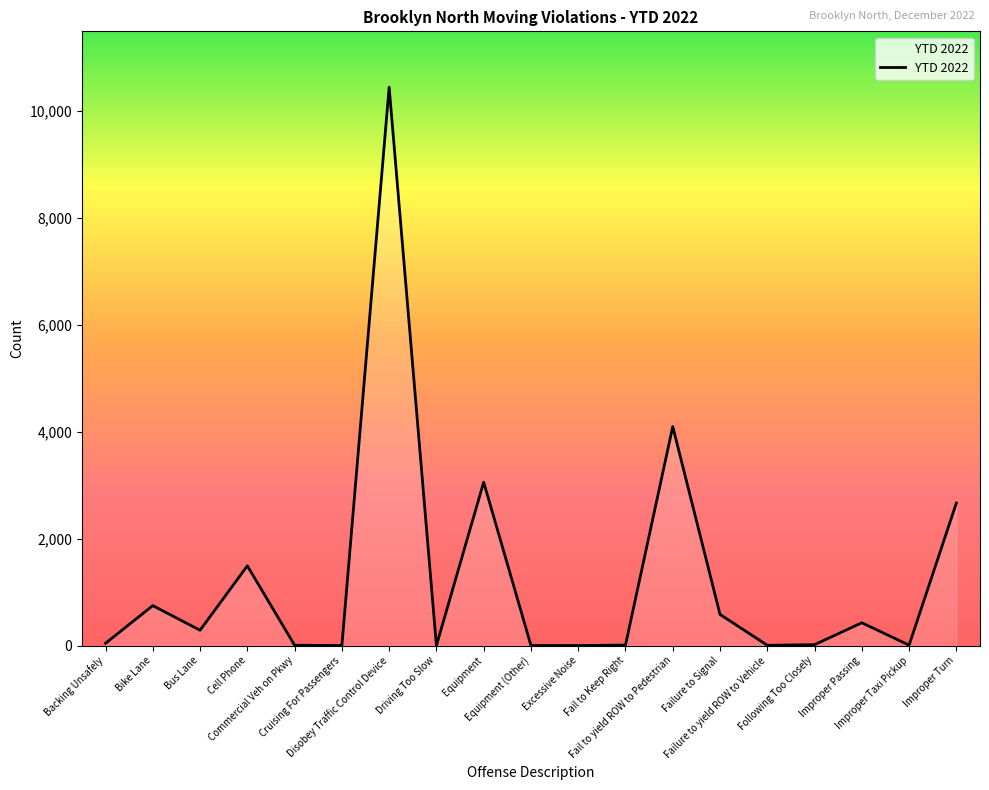

What is the maximum value shown in the chart?

10448